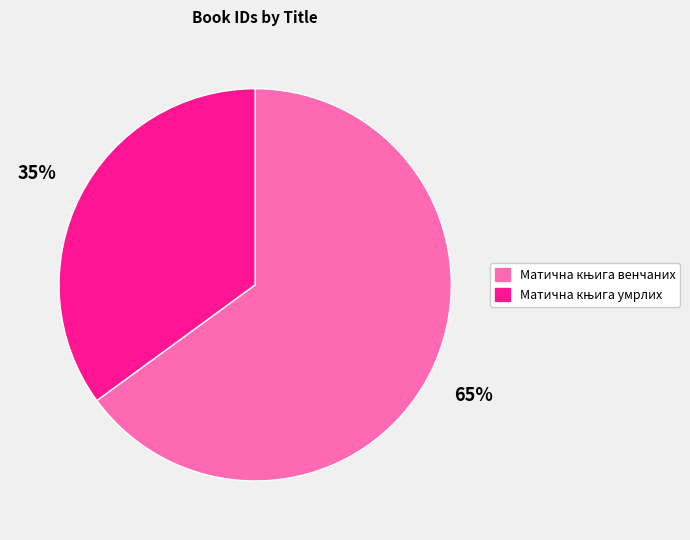

To the nearest percent, what is the average slice percentage?

50%